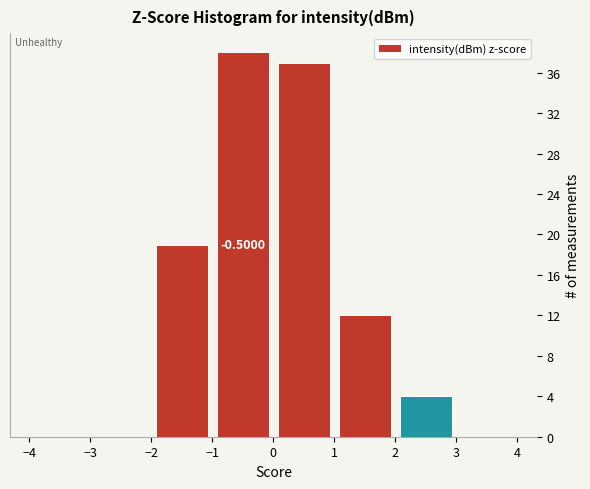

Over which range of the x-axis is the bar tallest?

-1 to 0